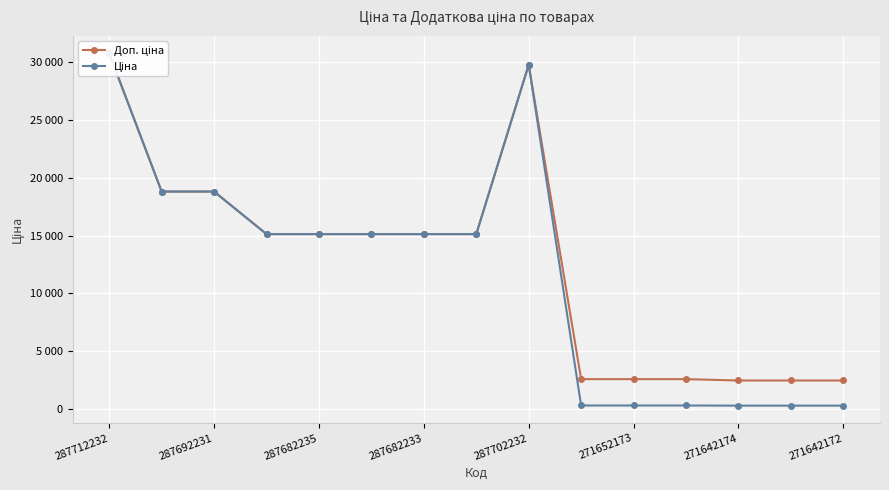

Which series has the widest spread of values?

Ціна